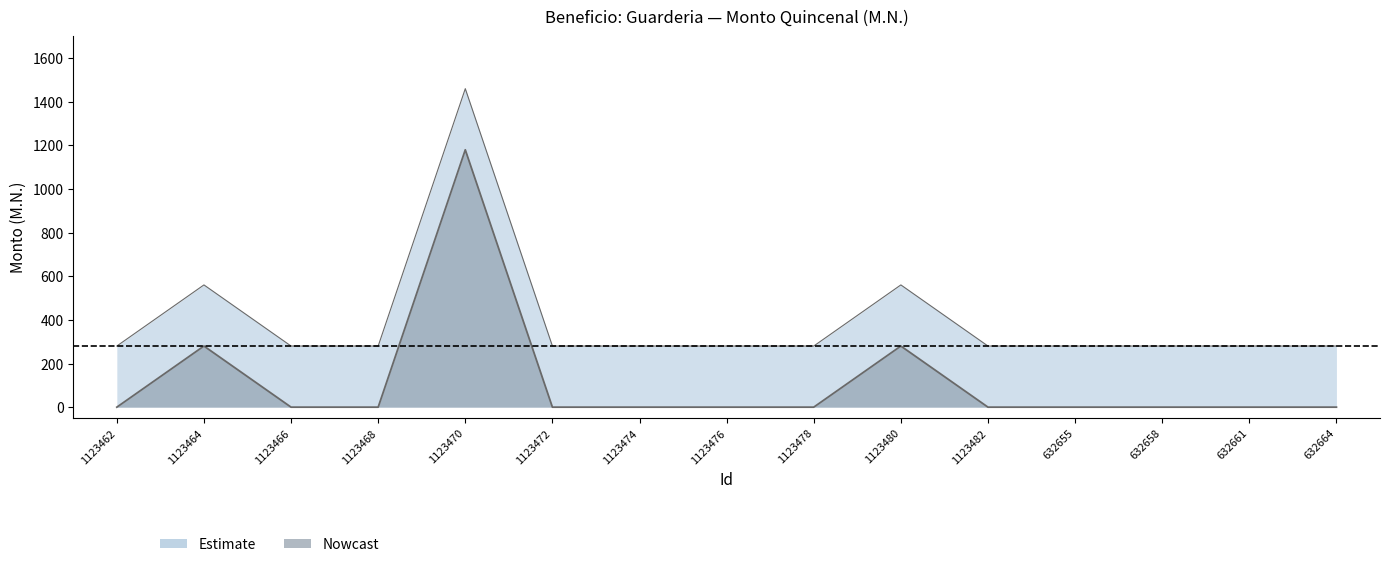

At how many categories does at least one series exceed 530?

3